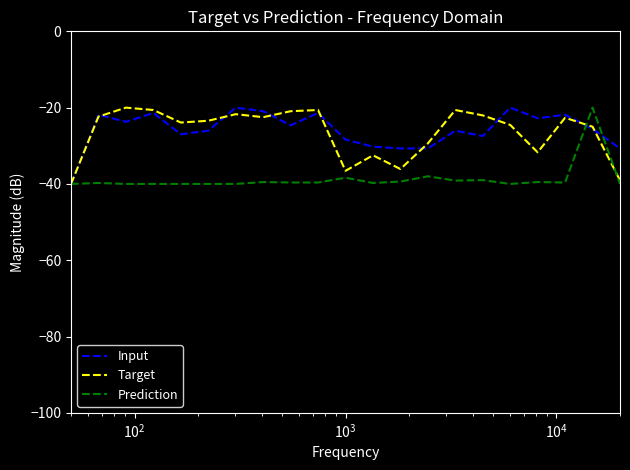

What is the maximum value shown in the chart?

-20.0